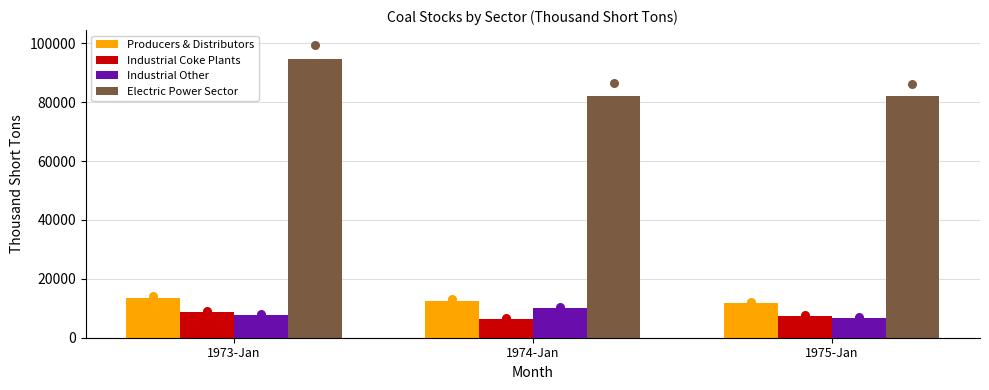

Which series has the largest Y range (max minus min)?

Electric Power Sector